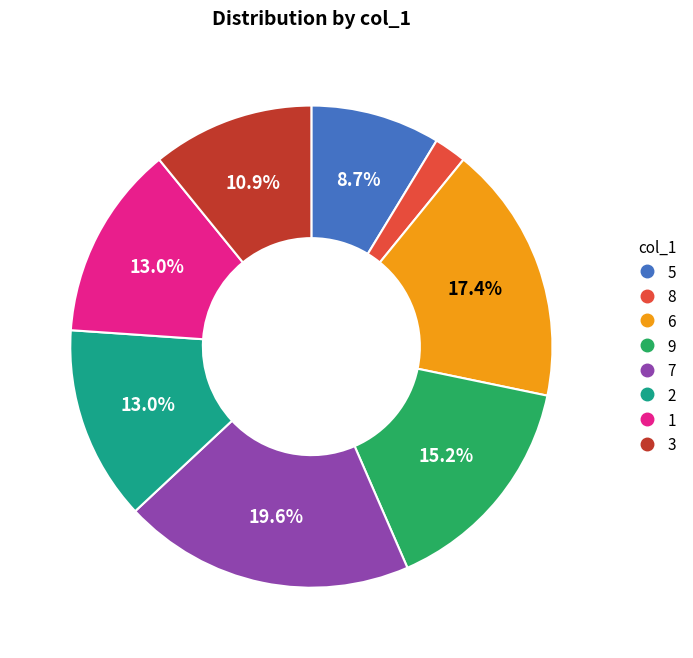

Does 8 account for over 50% of the chart?

No